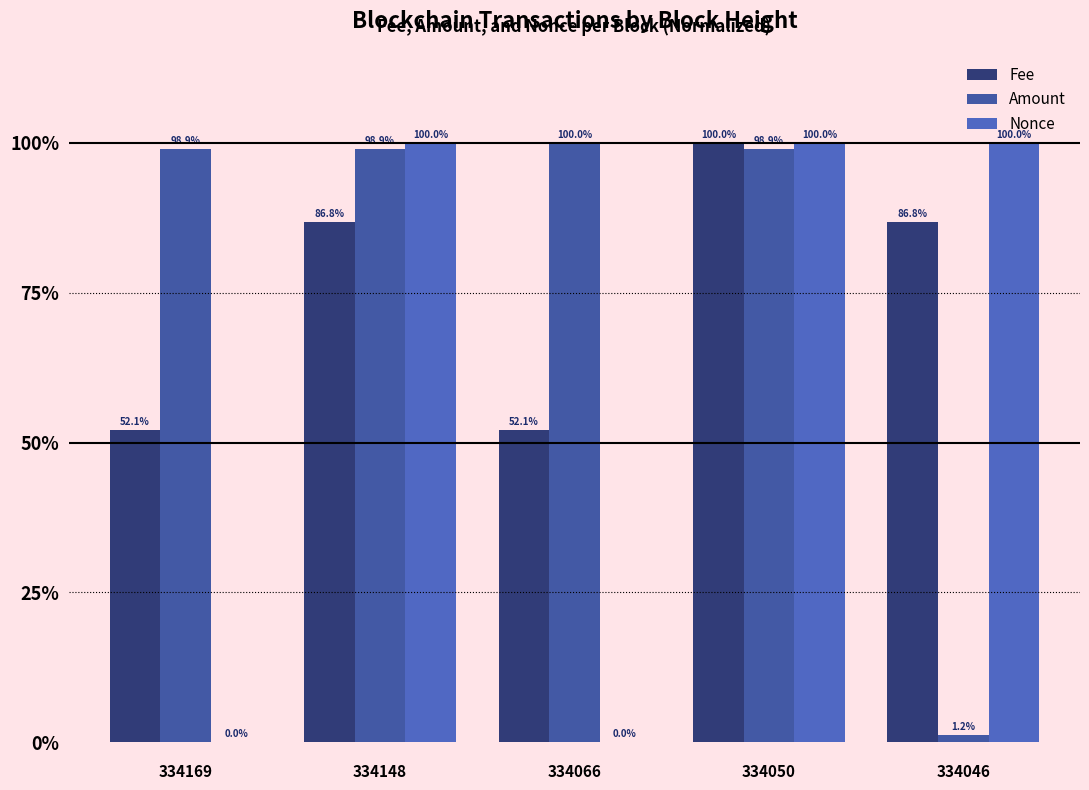

Reading left to right, list all the values displayed in this chart.

Fee: 334169=0.5	334148=0.9	334066=0.5	334050=1.0	334046=0.9
Amount: 334169=1.0	334148=1.0	334066=1.0	334050=1.0	334046=0.0
Nonce: 334169=0.0	334148=1.0	334066=0.0	334050=1.0	334046=1.0